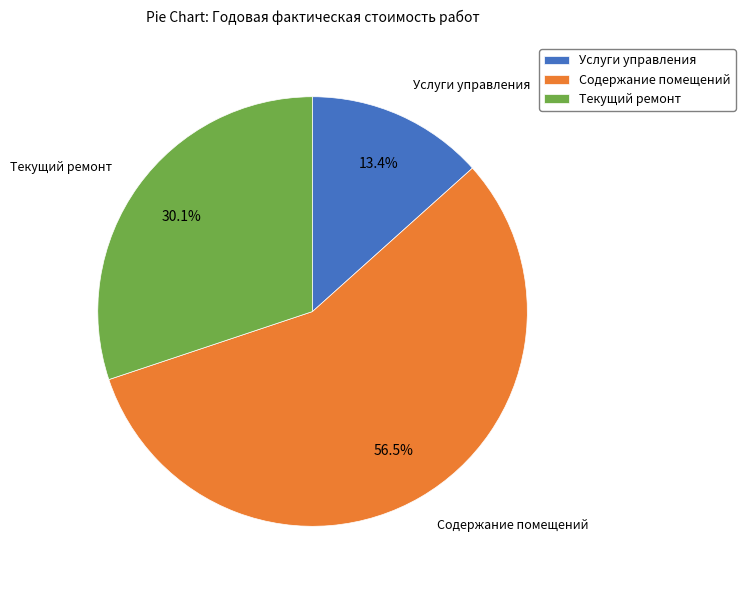

Count the number of slices in the pie.

3